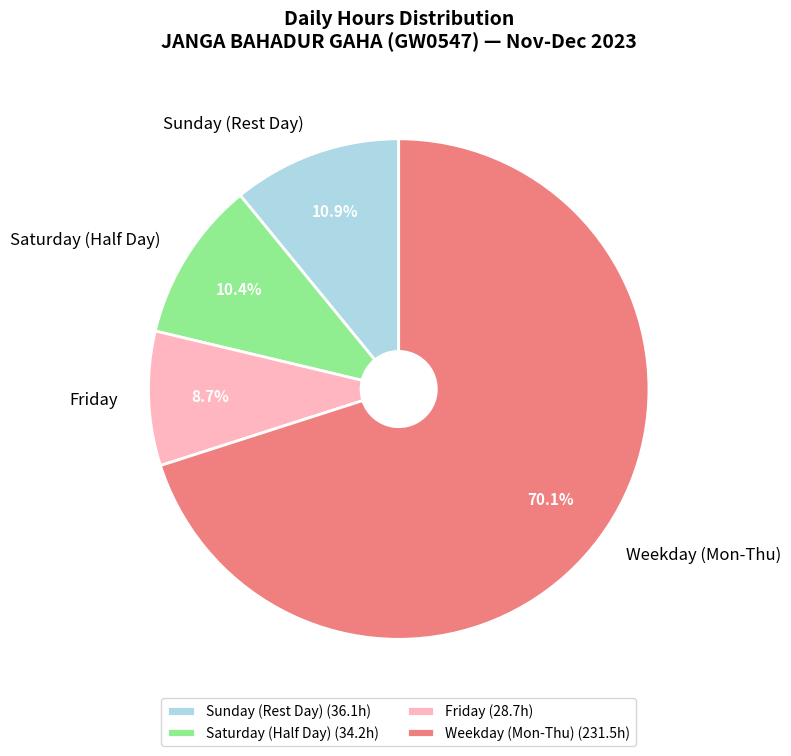

How much of the chart is everything except Sunday (Rest Day)?

89.1%